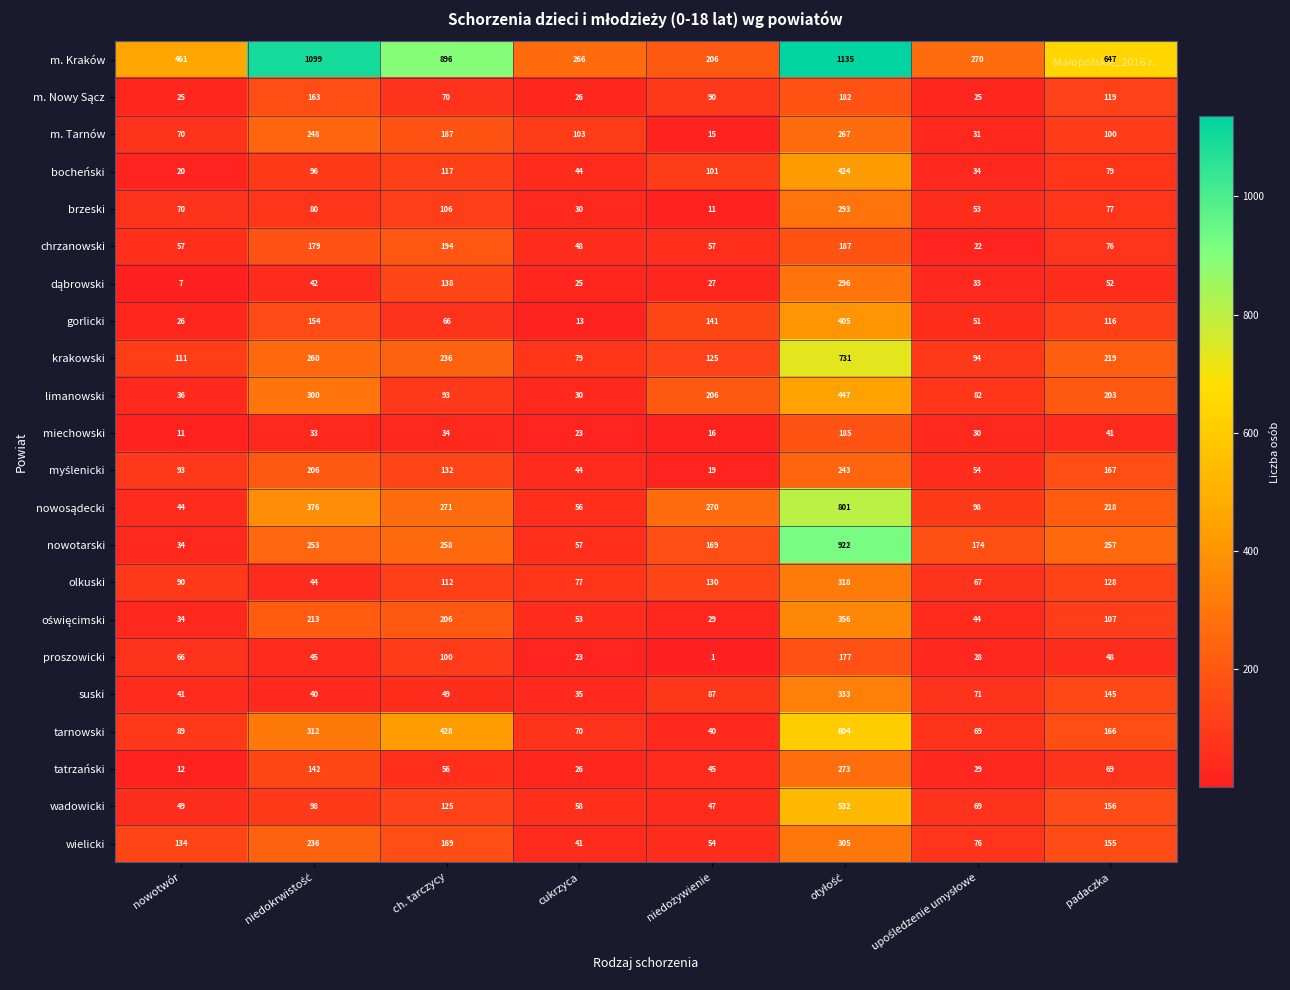

What is the greatest value displayed?

1135